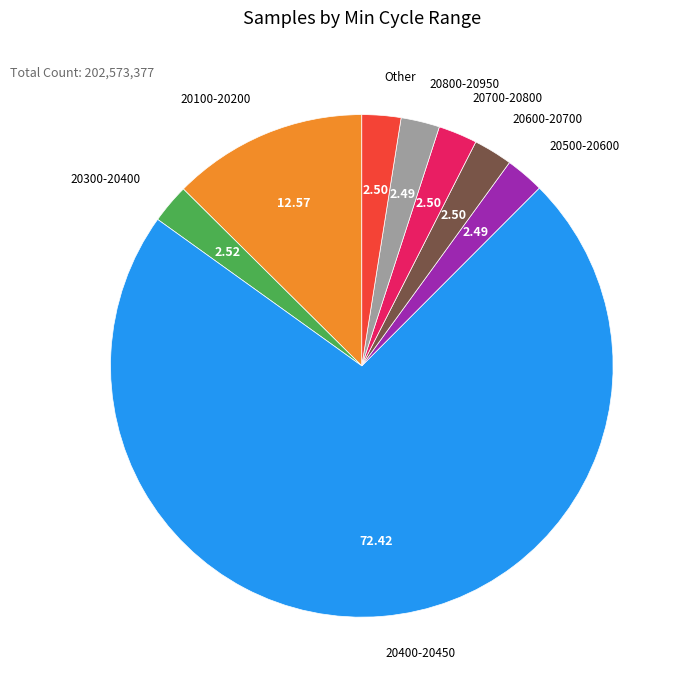

Count the number of slices in the pie.

8